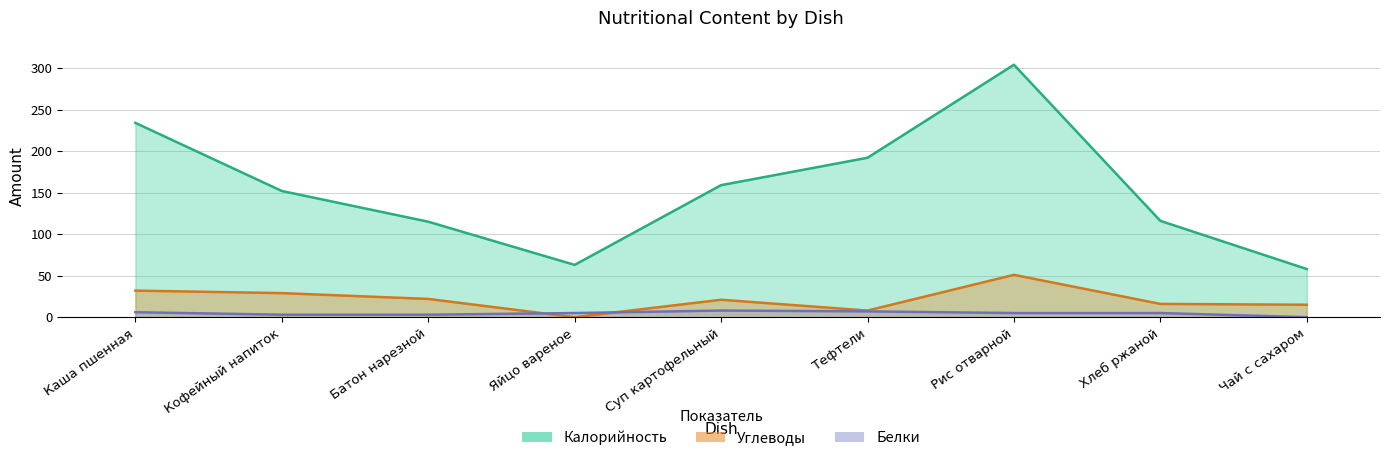

Which series has the largest range (max minus min)?

Калорийность